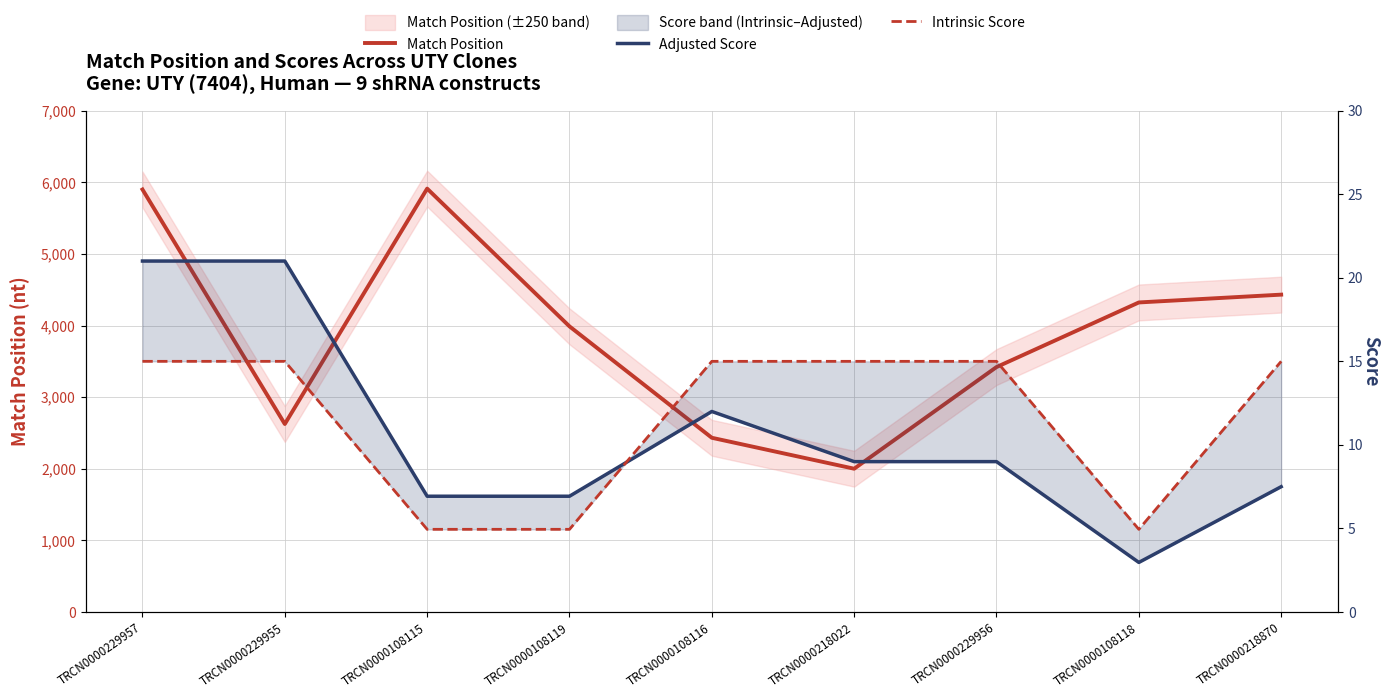

How many lines are shown in the chart?

3